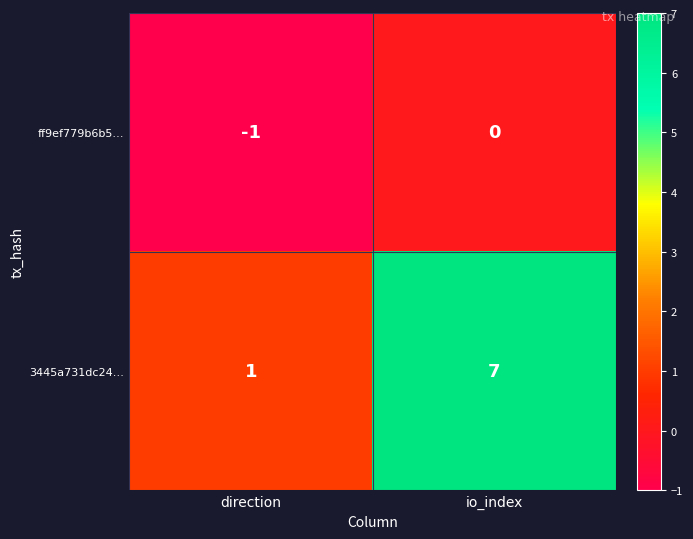

What is the greatest value displayed?

7